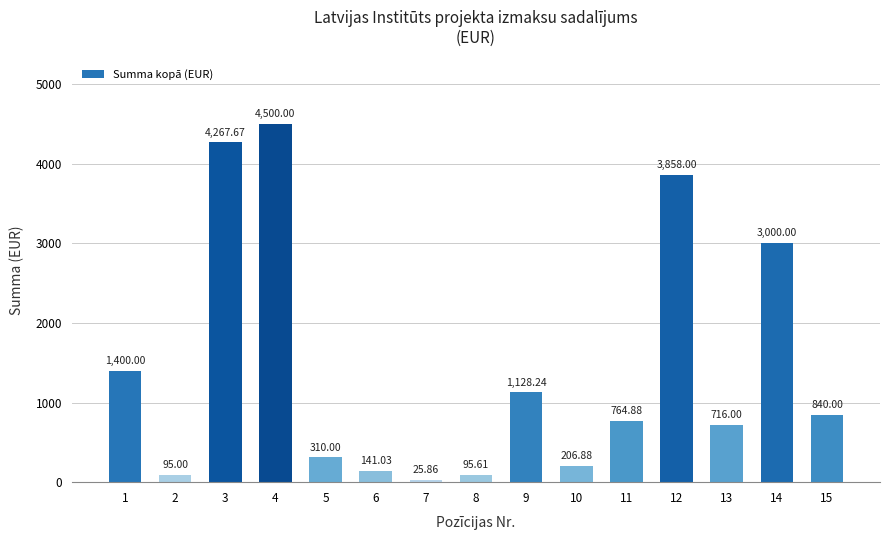

What is the sum of all values?

21349.2